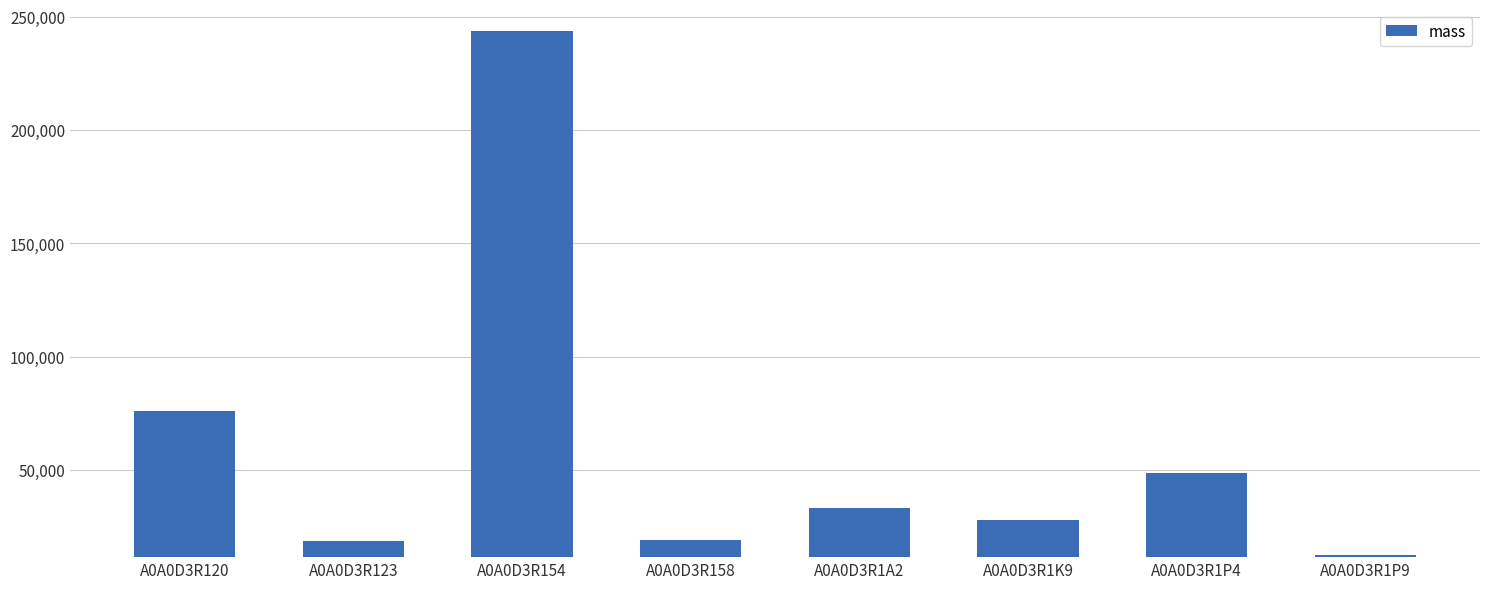

How many data points are above 33510?

4